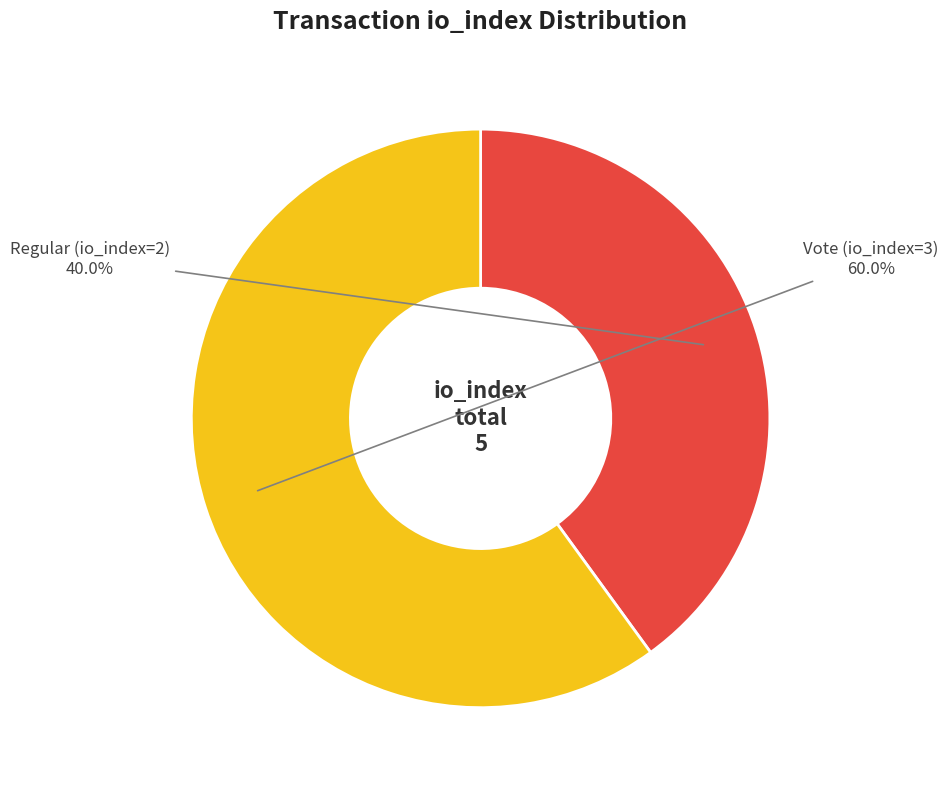

Which slice is the largest?

Vote (io_index=3)